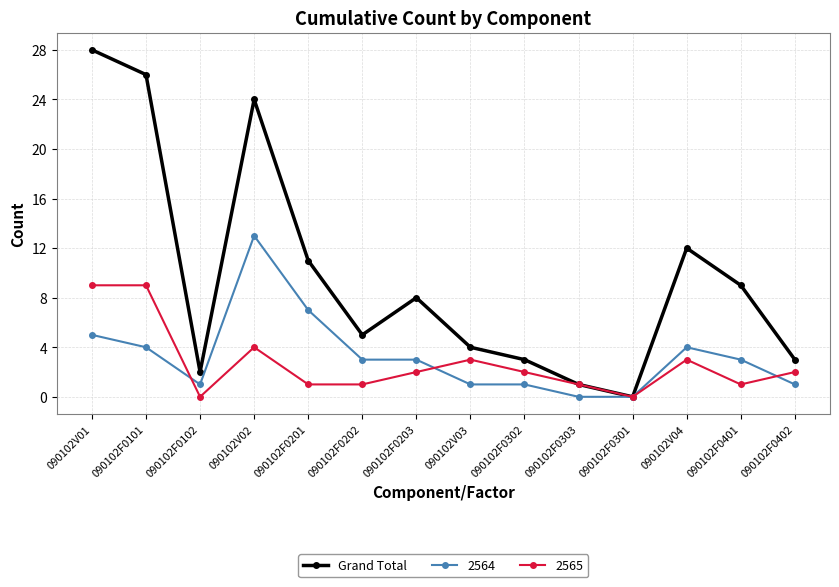

What is the label of the 9th point from the left?

090102F0302